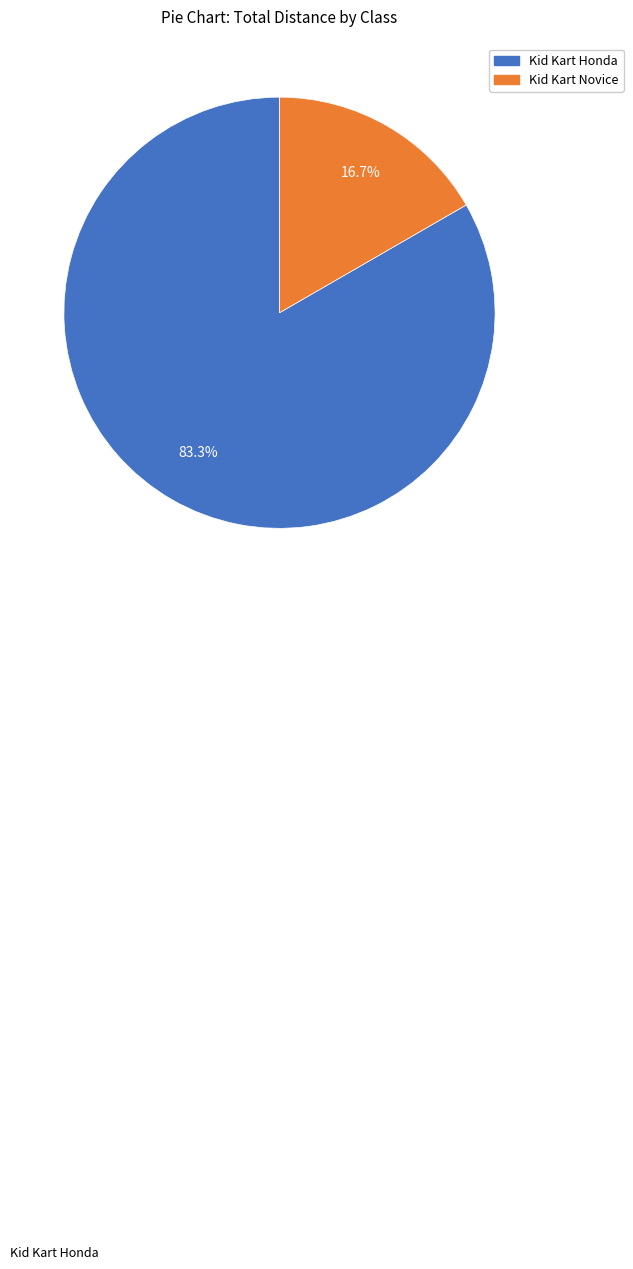

Is there a majority slice in this chart?

Yes